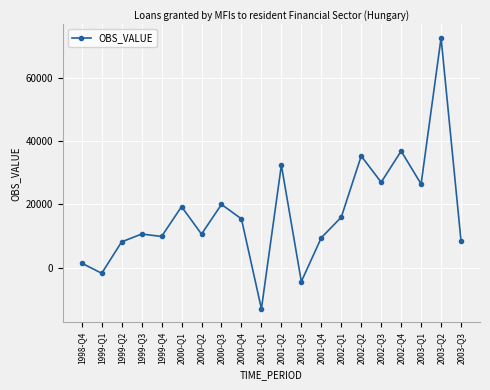

True or false: the data has more than 1 interior local peaks.

True